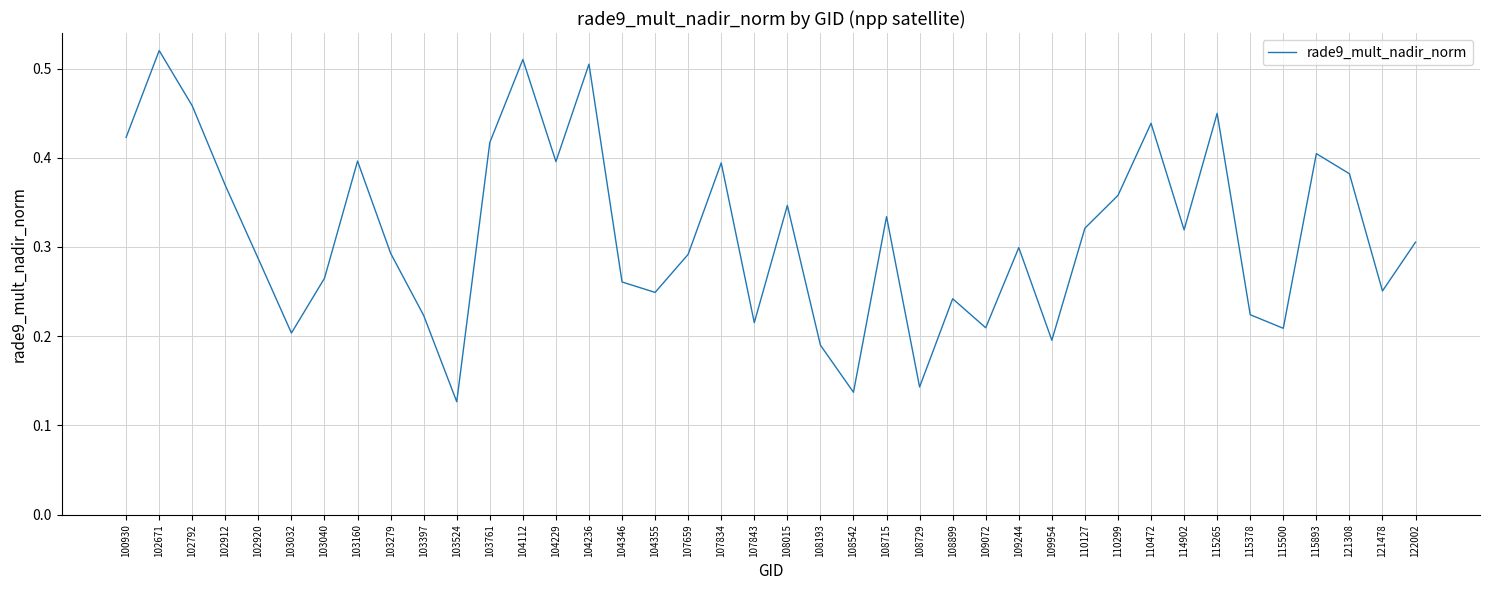

At which category does the data reach its first local peak?

102671